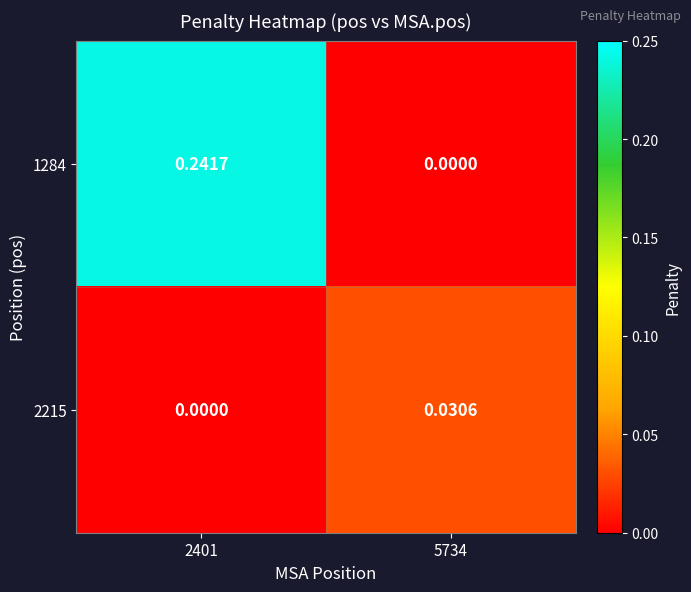

Is the value of 2215 at 5734 greater than the value of 1284 at 5734?

Yes